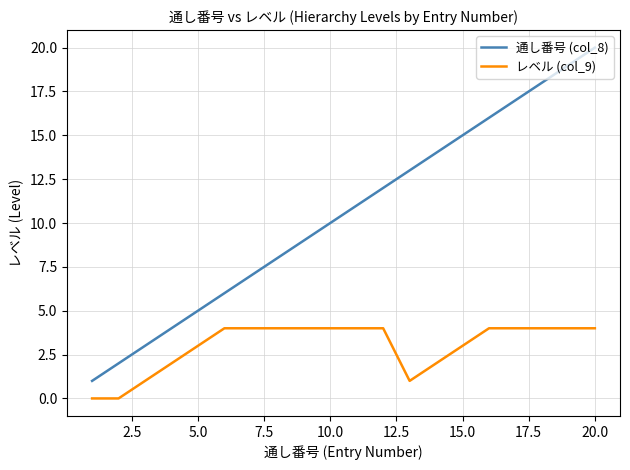

Does the chart have visible grid lines?

Yes